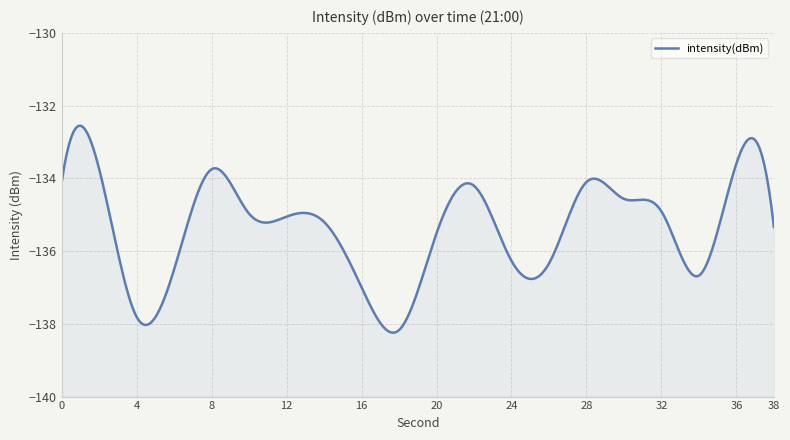

Rank the categories by value from lowest to highest.

18, 4, 16, 34, 6, 26, 24, 20, 38, 14, 12, 10, 32, 30, 22, 0, 28, 8, 2, 36